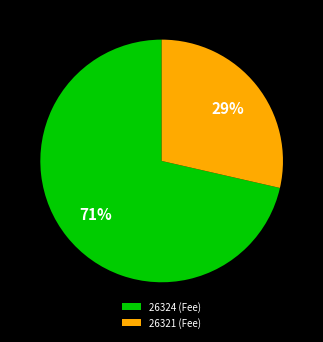

Do 26321 (Fee) and 26324 (Fee) together represent more than half of the pie?

Yes